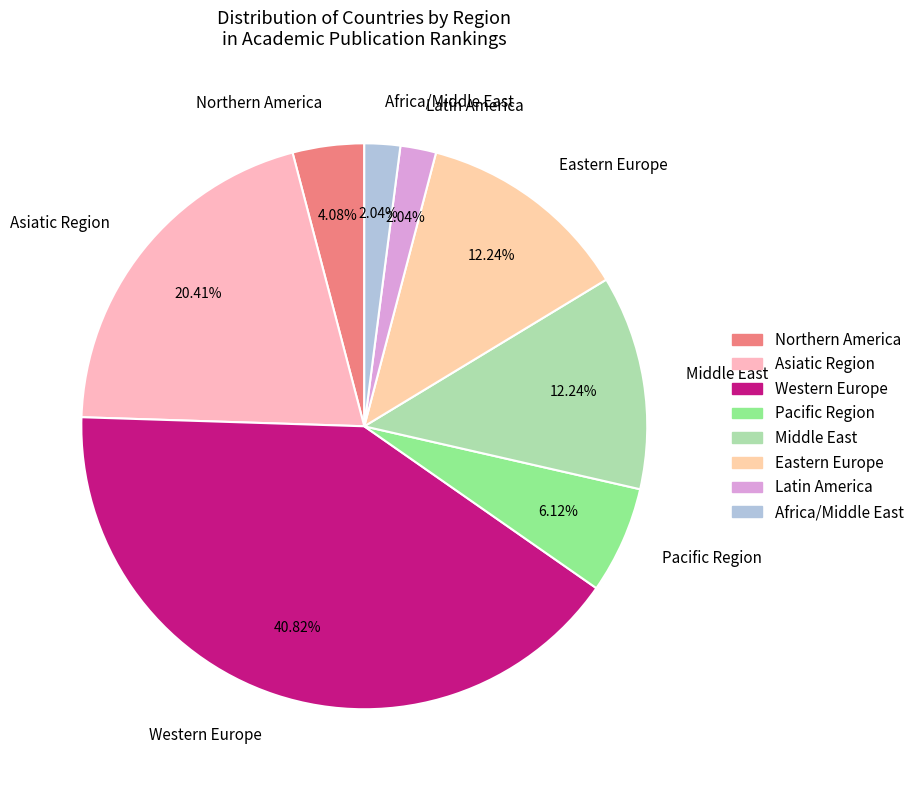

Which has a higher value, Northern America or Africa/Middle East?

Northern America